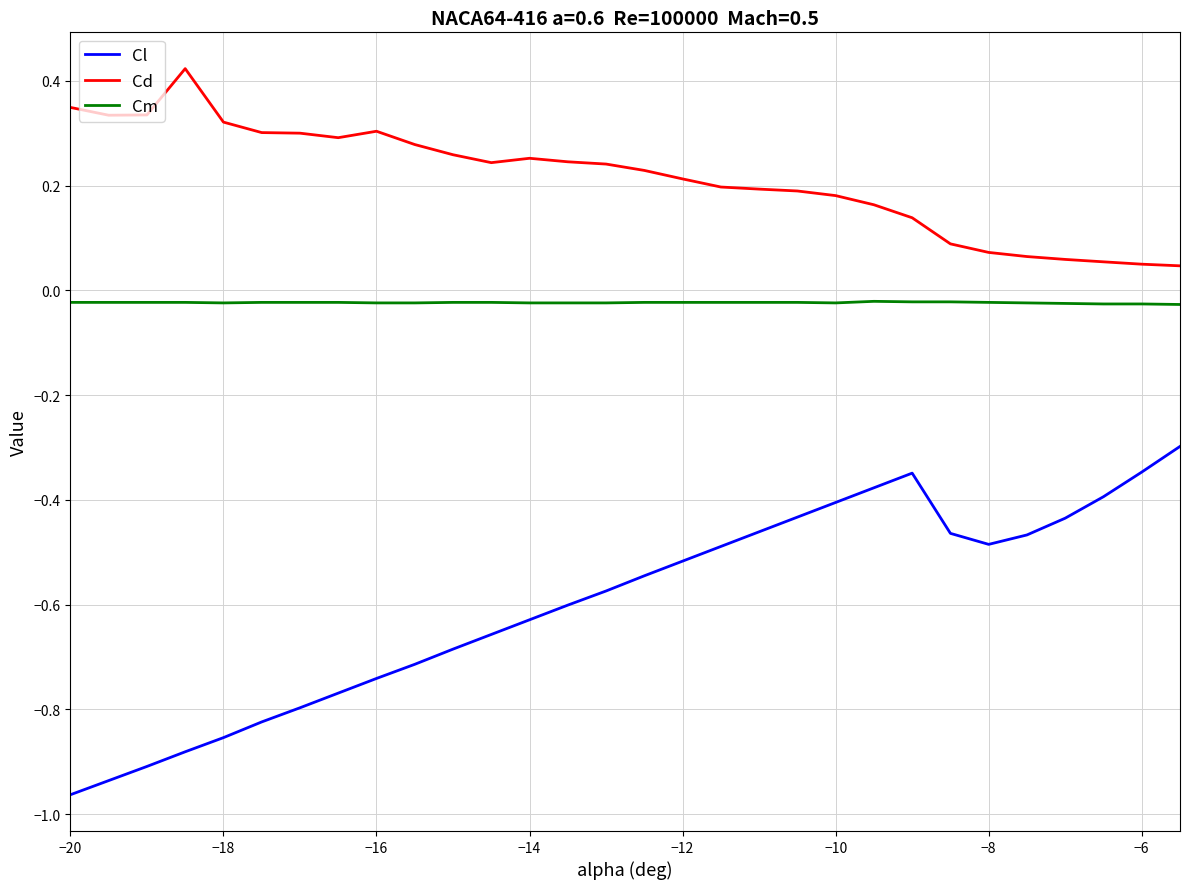

Which series has the largest total across all categories?

Cd